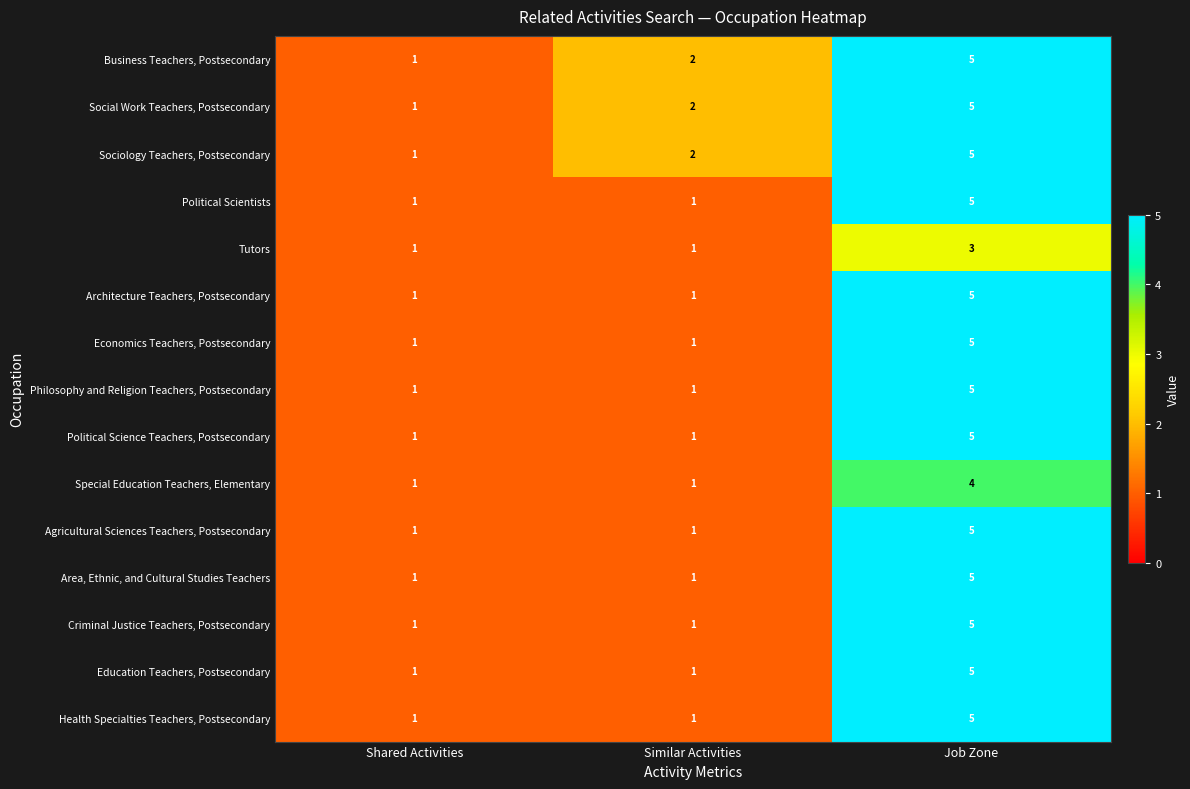

Rank the categories by Business Teachers, Postsecondary value from lowest to highest.

Shared Activities, Similar Activities, Job Zone